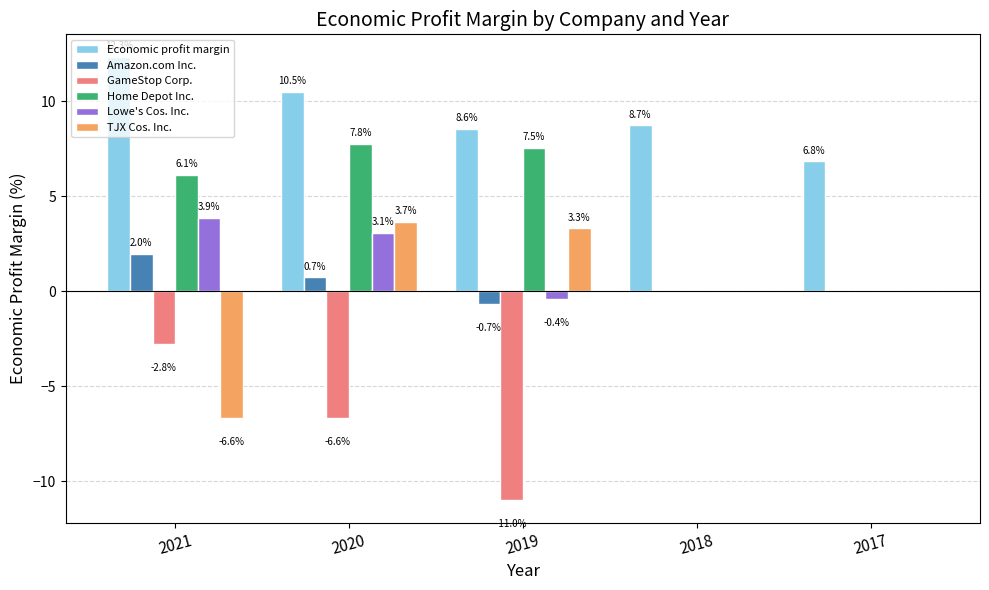

At which category is the sum across all series the highest?

2020